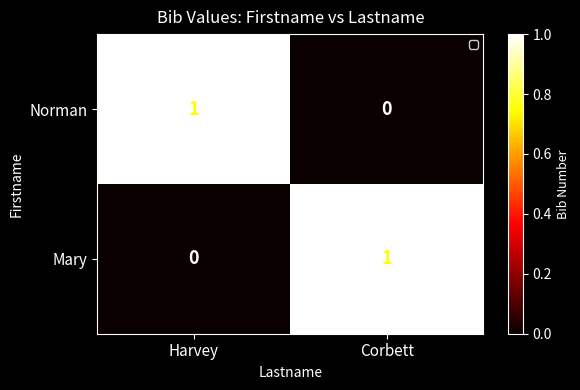

List the labels in order of Norman value, smallest first.

Corbett, Harvey